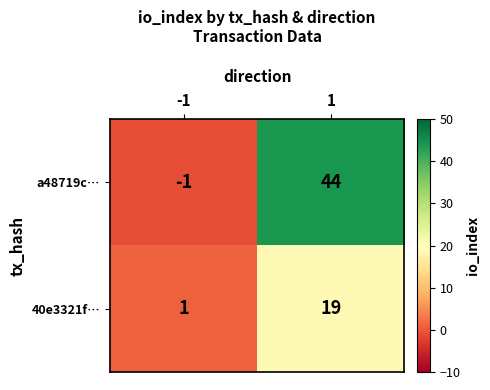

At how many categories does at least one series exceed 43?

1